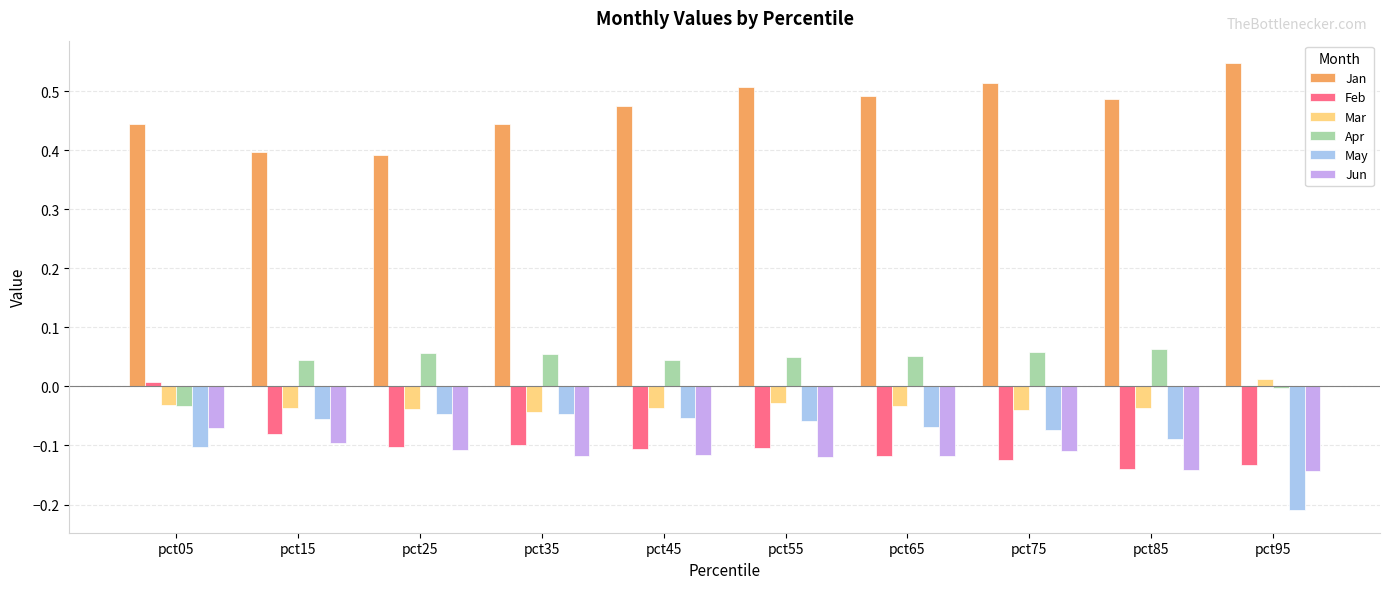

Which series has the largest total across all categories?

Jan